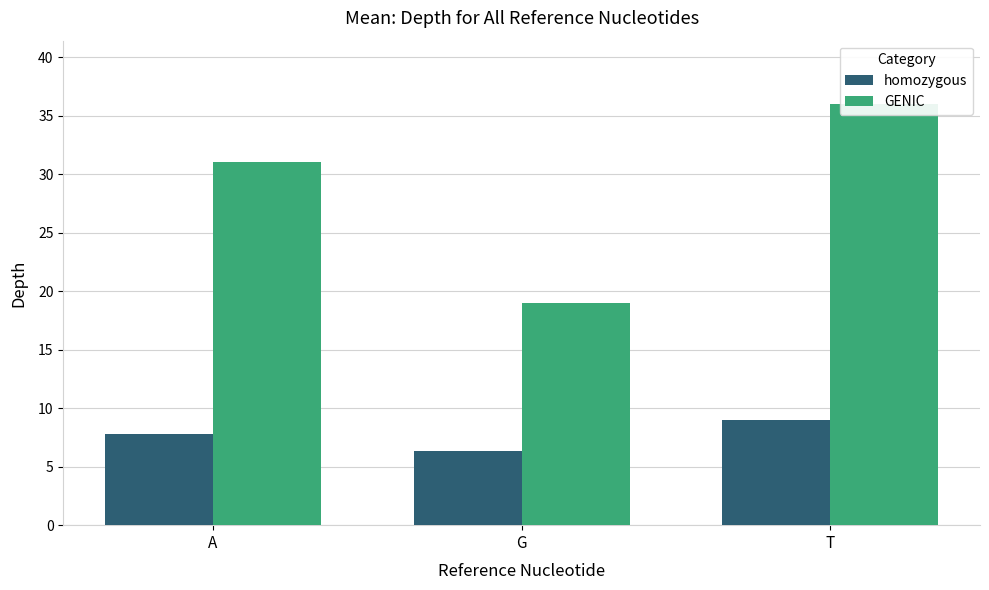

What is the total value across all series at A?

38.8